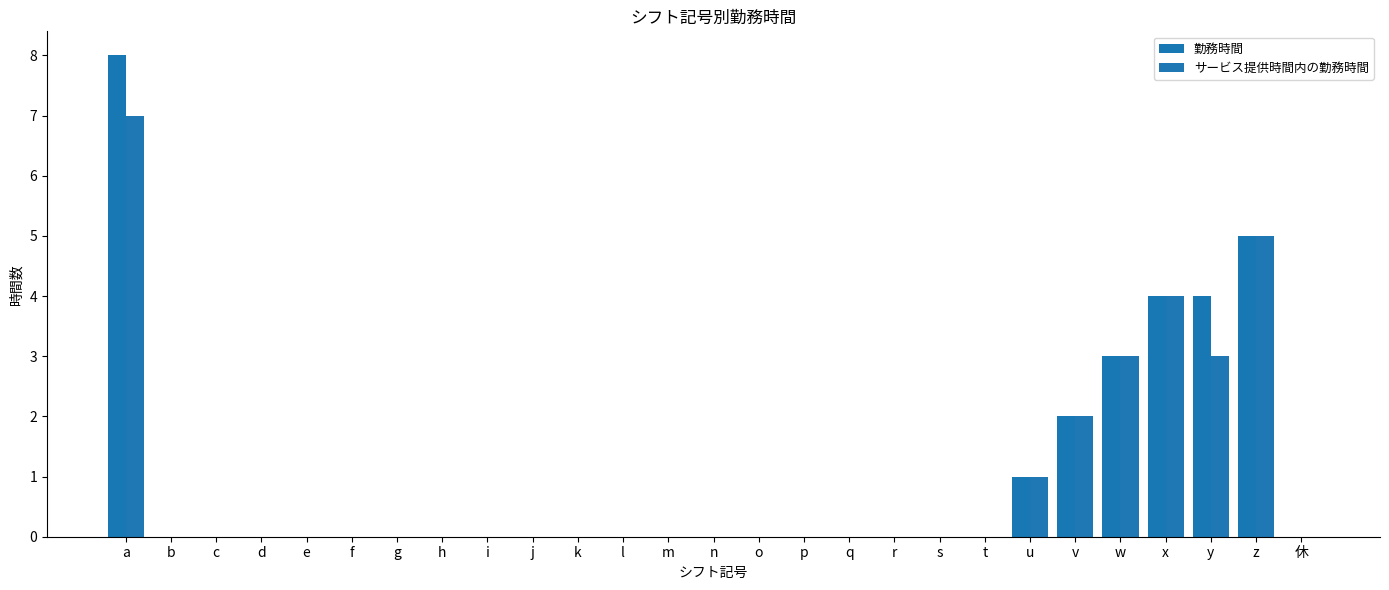

Are the bars grouped side by side (vs. stacked)?

Yes